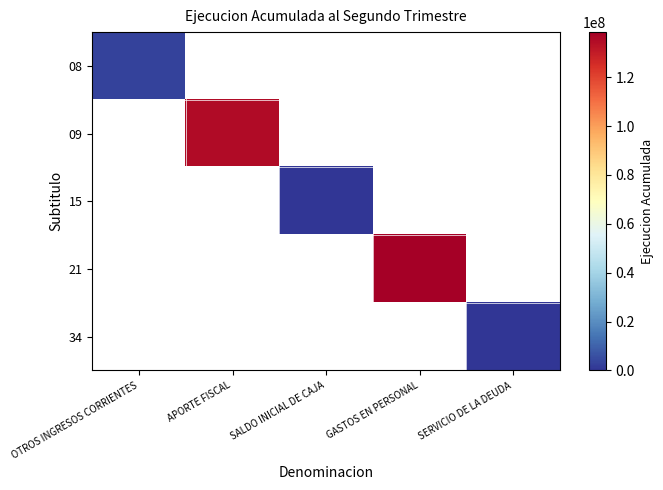

Is the value of 09 at OTROS INGRESOS CORRIENTES greater than the value of 15 at GASTOS EN PERSONAL?

No